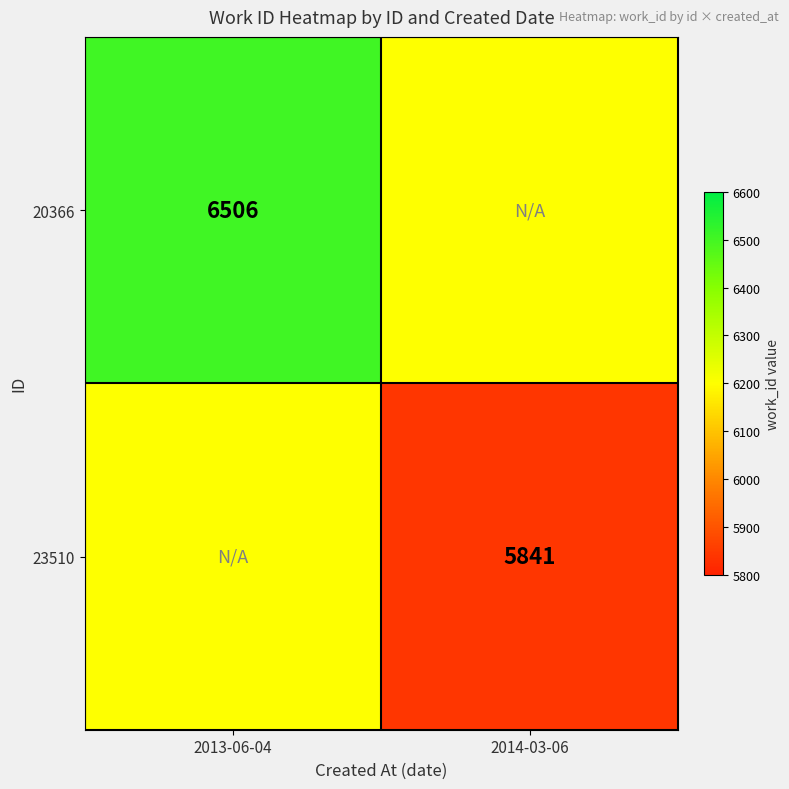

Is the value of 23510 at 2014-03-06 greater than the value of 20366 at 2013-06-04?

No